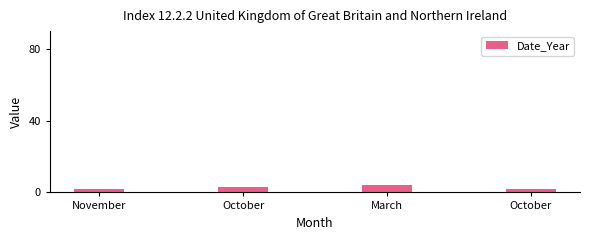

Rank the categories by value from lowest to highest.

November, October, October, March